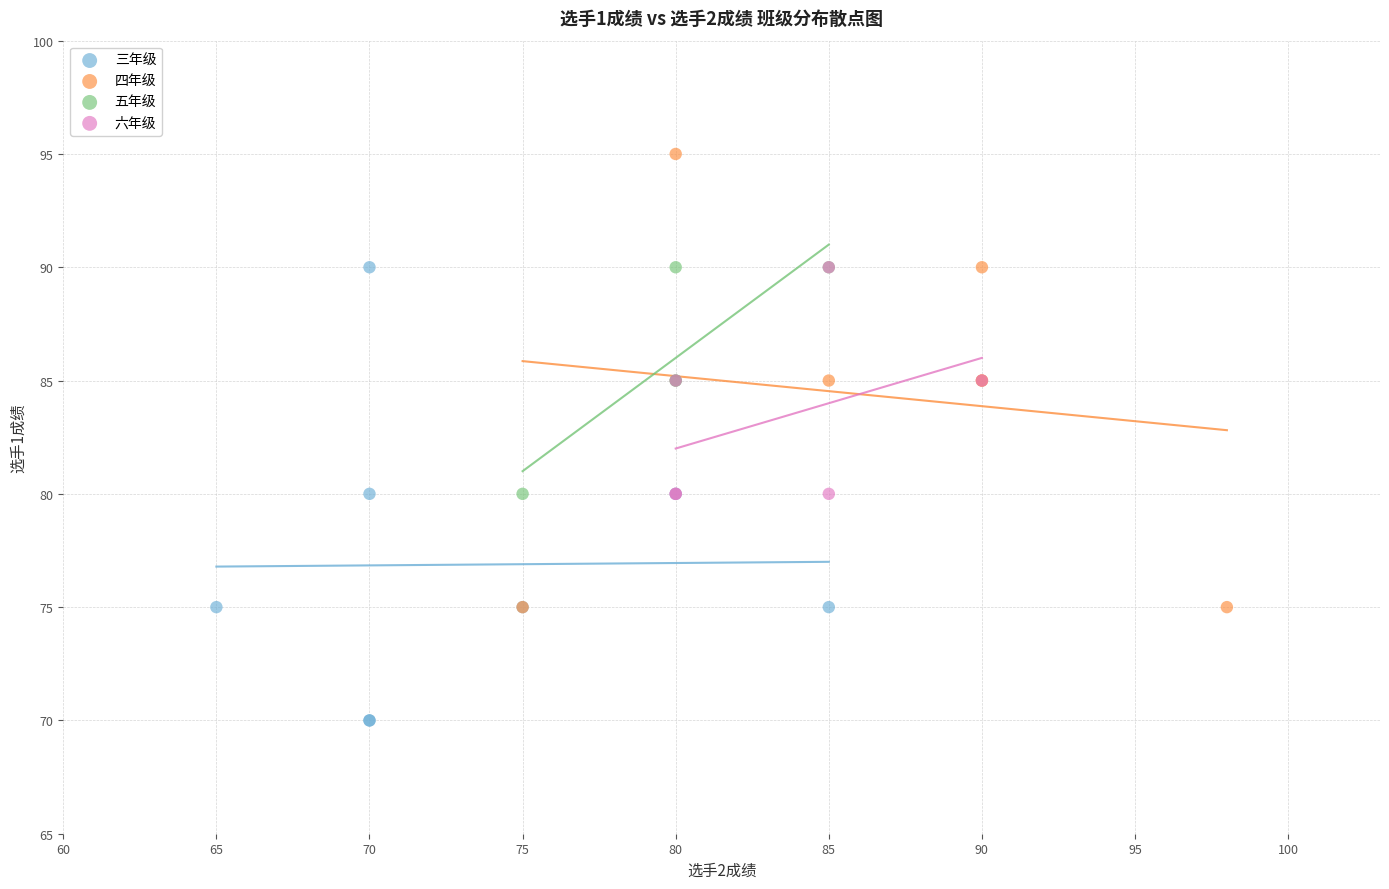

Which series contains the highest Y value?

四年级